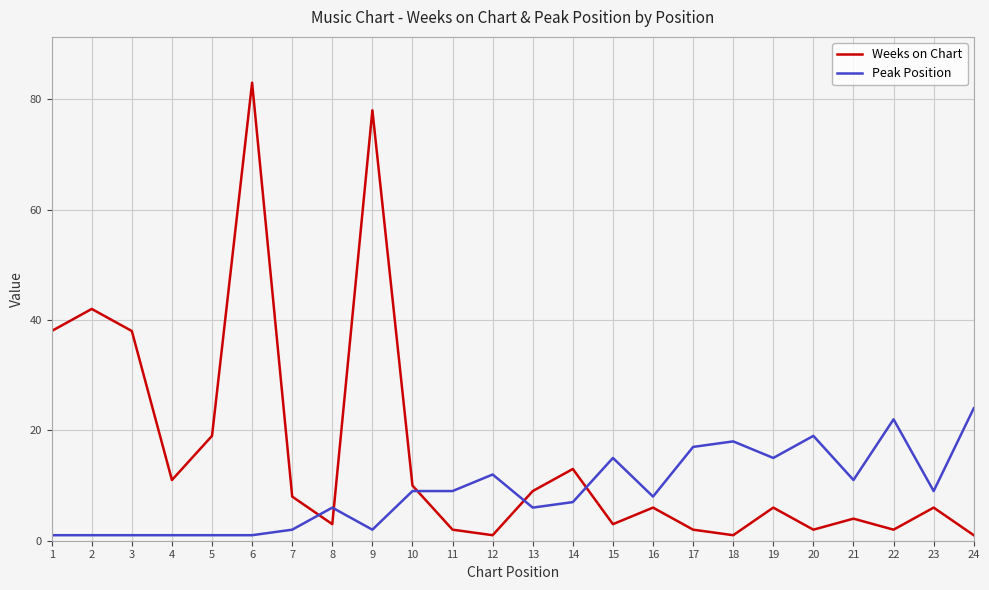

In Weeks on Chart, how many points are higher than both neighbors (excluding endpoints)?

8